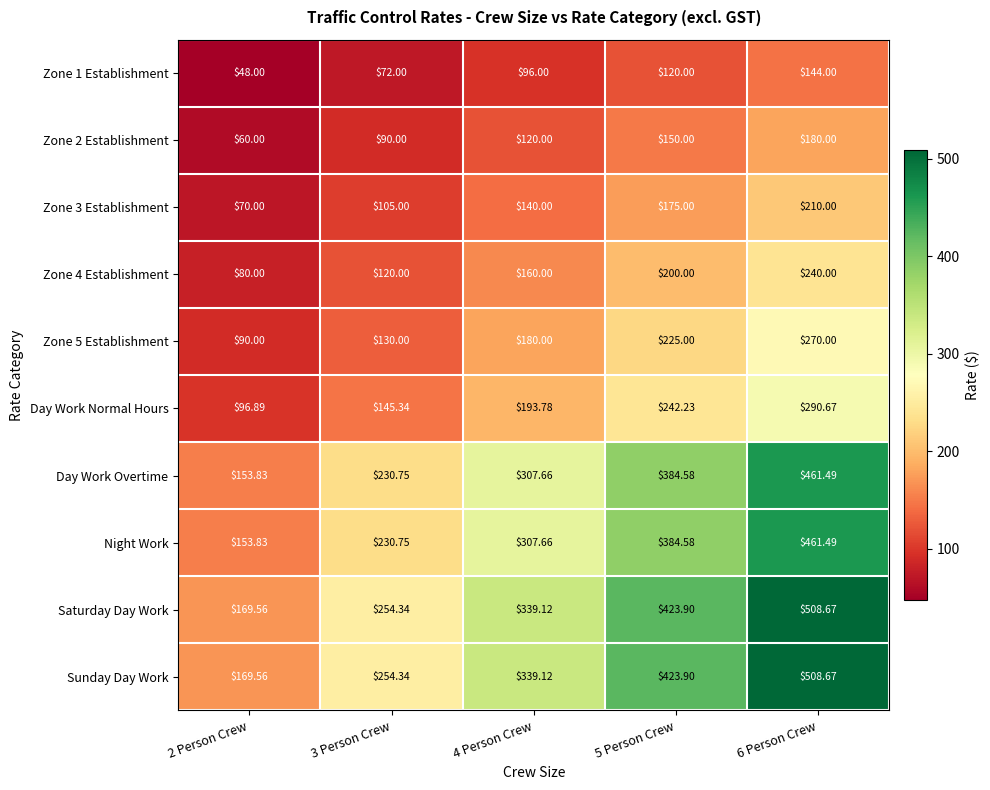

Is the value of Zone 5 Establishment at 2 Person Crew greater than the value of Day Work Overtime at 5 Person Crew?

No